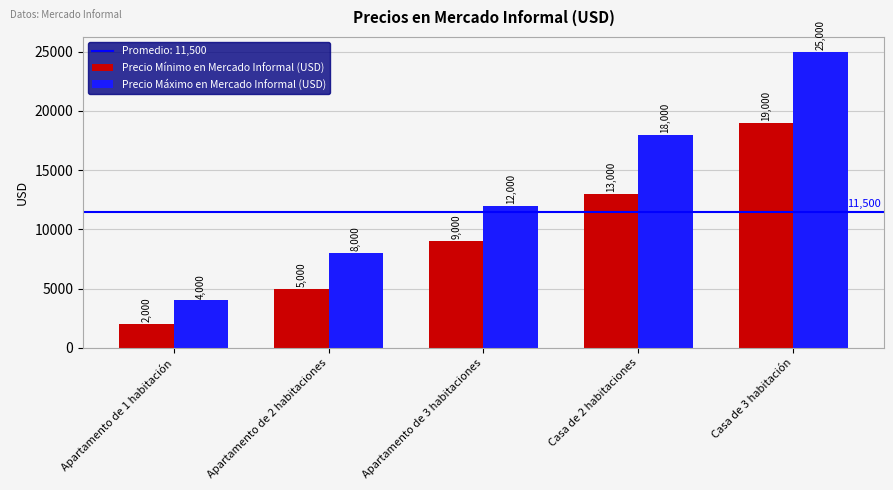

The Precio Mínimo en Mercado Informal (USD) series shows 13000 at Casa de 2 habitaciones. True or false?

True